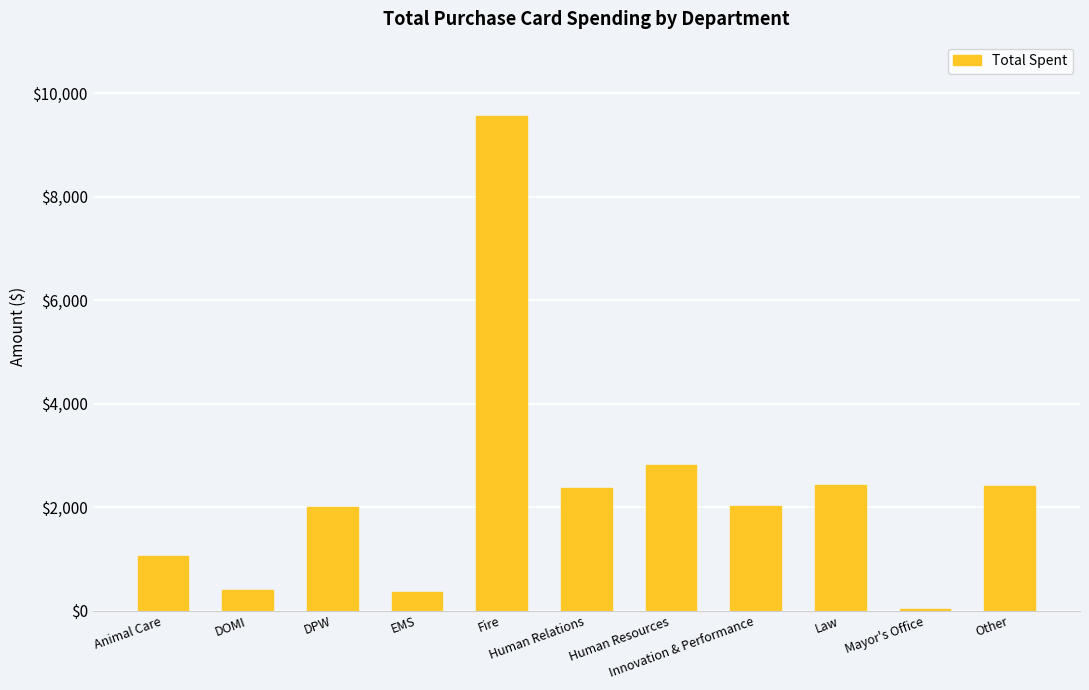

Between Human Resources and Law, which is larger?

Human Resources